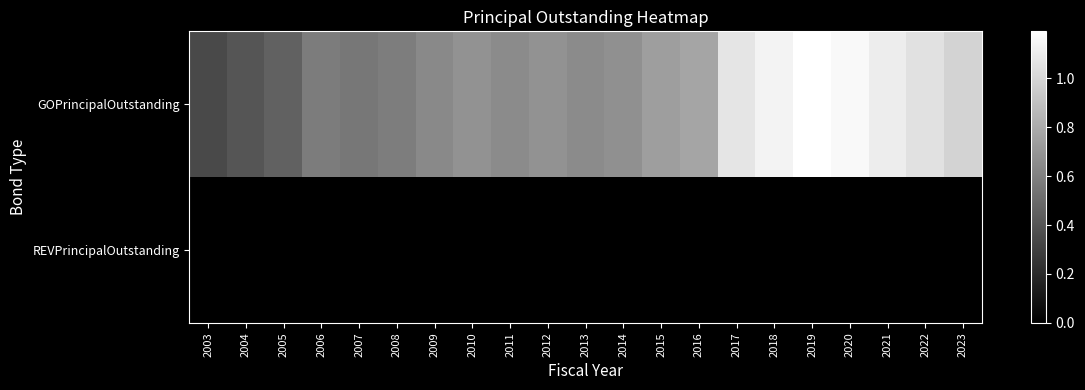

Which series has the largest total across all categories?

GOPrincipalOutstanding